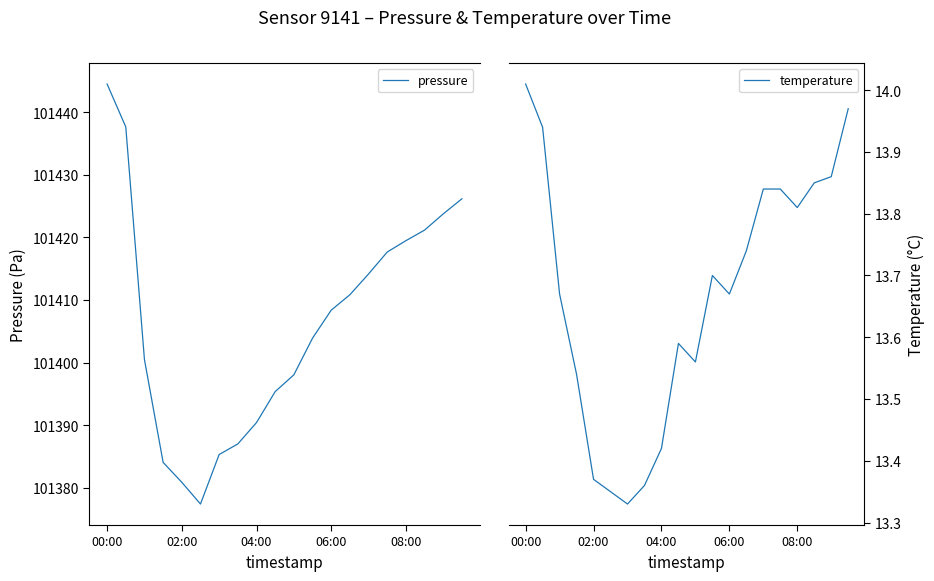

Which has a higher value, 16 or 13?

16